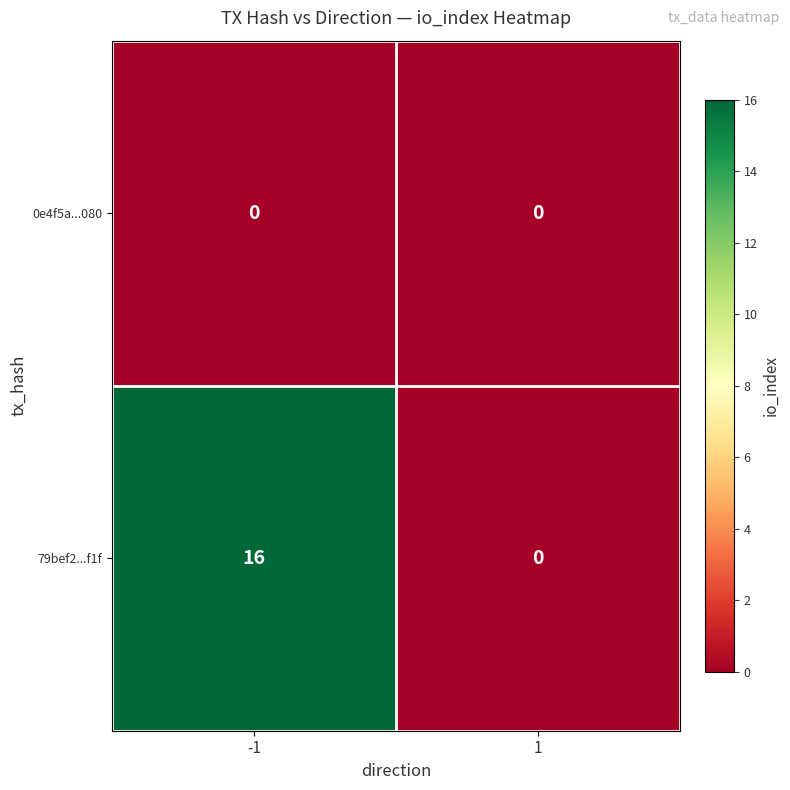

What is the average value of the 79bef2...f1f series?

8